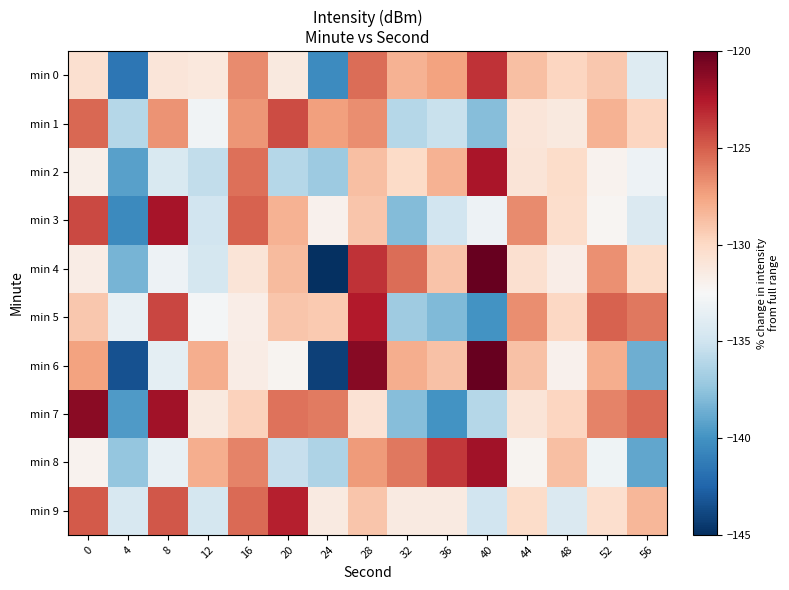

Reading left to right, transcribe all the data shown in this chart.

min 0: 0=-130.5	4=-141.6	8=-131.0	12=-131.1	16=-126.6	20=-131.3	24=-140.4	28=-125.5	32=-128.2	36=-127.5	40=-123.5	44=-128.8	48=-129.8	52=-129.1	56=-134.1
min 1: 0=-125.3	4=-136.1	8=-126.9	12=-133.0	16=-127.0	20=-124.4	24=-127.3	28=-126.6	32=-136.1	36=-135.3	40=-137.9	44=-131.0	48=-131.3	52=-128.2	56=-129.8
min 2: 0=-131.8	4=-139.2	8=-134.4	12=-135.6	16=-125.6	20=-136.1	24=-137.0	28=-128.7	32=-130.1	36=-128.2	40=-122.3	44=-130.9	48=-130.2	52=-132.1	56=-133.1
min 3: 0=-124.2	4=-140.4	8=-122.2	12=-134.9	16=-125.1	20=-128.1	24=-132.0	28=-129.1	32=-137.9	36=-134.9	40=-133.2	44=-126.6	48=-130.3	52=-132.3	56=-134.3
min 4: 0=-131.6	4=-138.3	8=-133.2	12=-134.7	16=-130.9	20=-128.6	24=-145.3	28=-123.5	32=-125.5	36=-128.9	40=-119.8	44=-130.5	48=-131.7	52=-126.8	56=-130.2
min 5: 0=-129.1	4=-133.5	8=-124.1	12=-132.8	16=-131.7	20=-129.0	24=-129.2	28=-122.6	32=-137.0	36=-138.0	40=-140.0	44=-126.7	48=-130.0	52=-125.1	56=-125.9
min 6: 0=-127.4	4=-143.4	8=-133.7	12=-128.0	16=-131.6	20=-132.1	24=-144.2	28=-121.1	32=-128.0	36=-128.9	40=-118.8	44=-128.8	48=-131.9	52=-128.0	56=-138.6
min 7: 0=-121.2	4=-139.6	8=-122.0	12=-131.3	16=-129.6	20=-125.7	24=-126.0	28=-130.7	32=-137.9	36=-139.9	40=-136.1	44=-130.8	48=-129.8	52=-126.3	56=-125.4
min 8: 0=-132.1	4=-137.3	8=-133.4	12=-128.0	16=-126.3	20=-135.4	24=-136.4	28=-127.2	32=-125.9	36=-123.6	40=-122.0	44=-132.2	48=-128.7	52=-133.1	56=-139.0
min 9: 0=-124.8	4=-134.5	8=-124.7	12=-134.7	16=-125.5	20=-122.8	24=-131.4	28=-129.0	32=-131.3	36=-131.4	40=-134.9	44=-130.2	48=-134.3	52=-130.4	56=-128.3